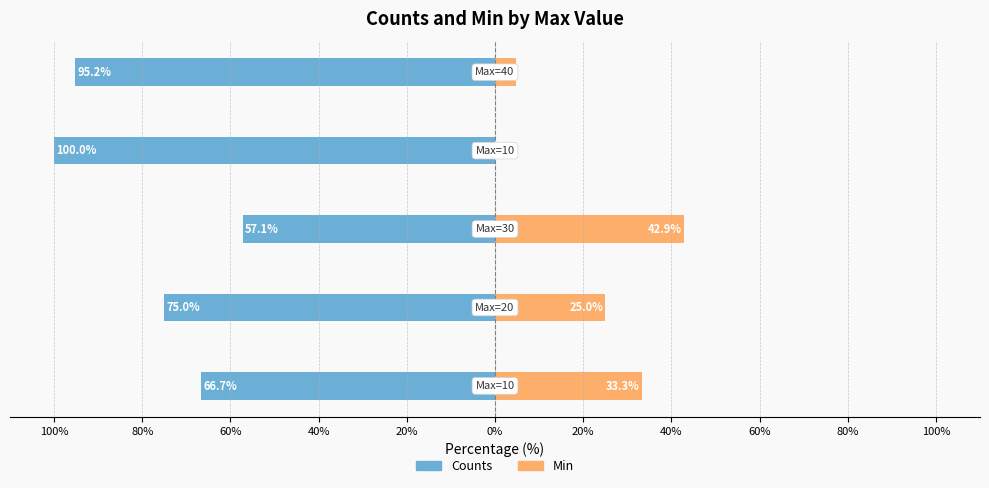

Count the number of categories in the chart.

5